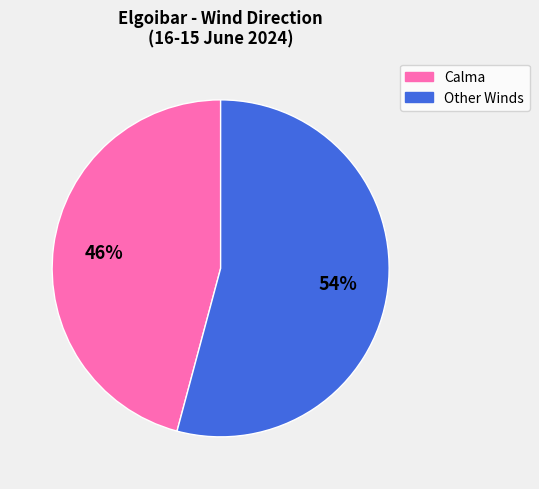

Does any single category account for the majority?

Yes